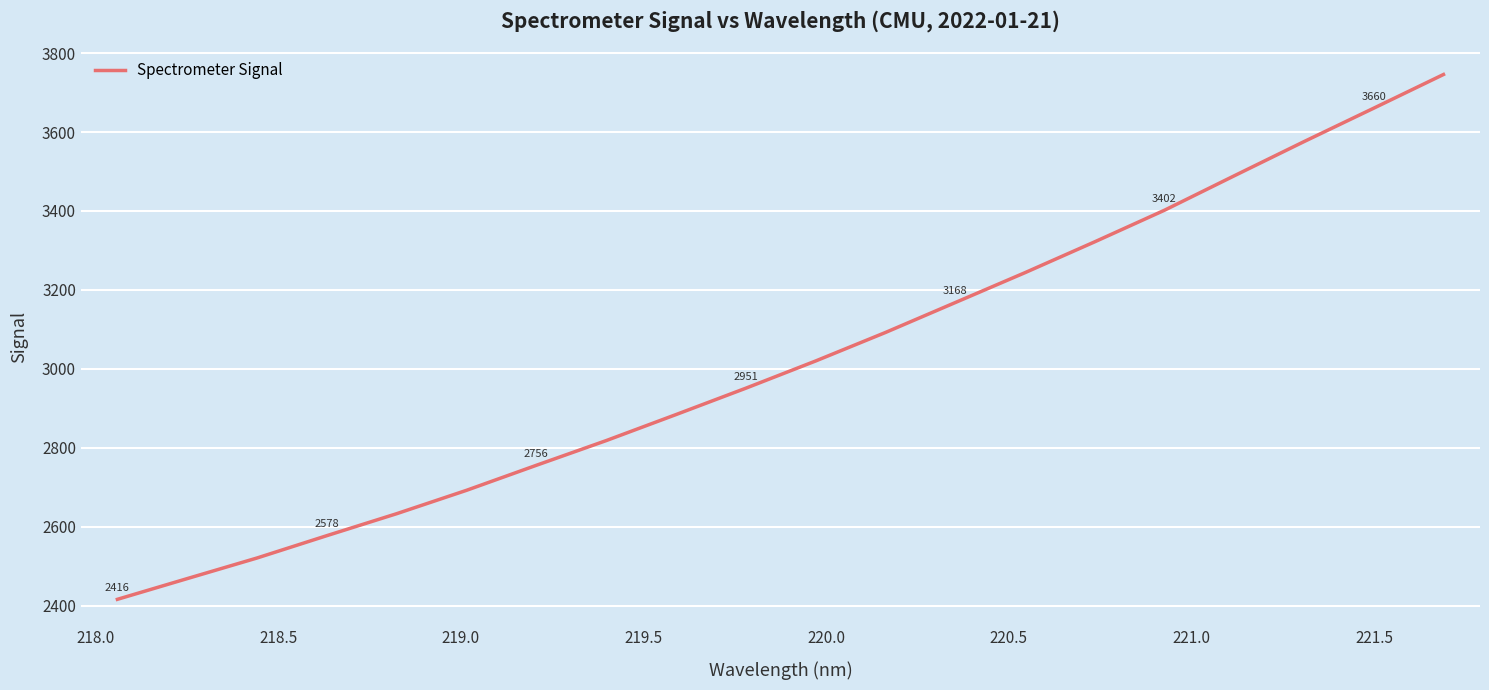

What is the minimum value shown in the chart?

2416.3